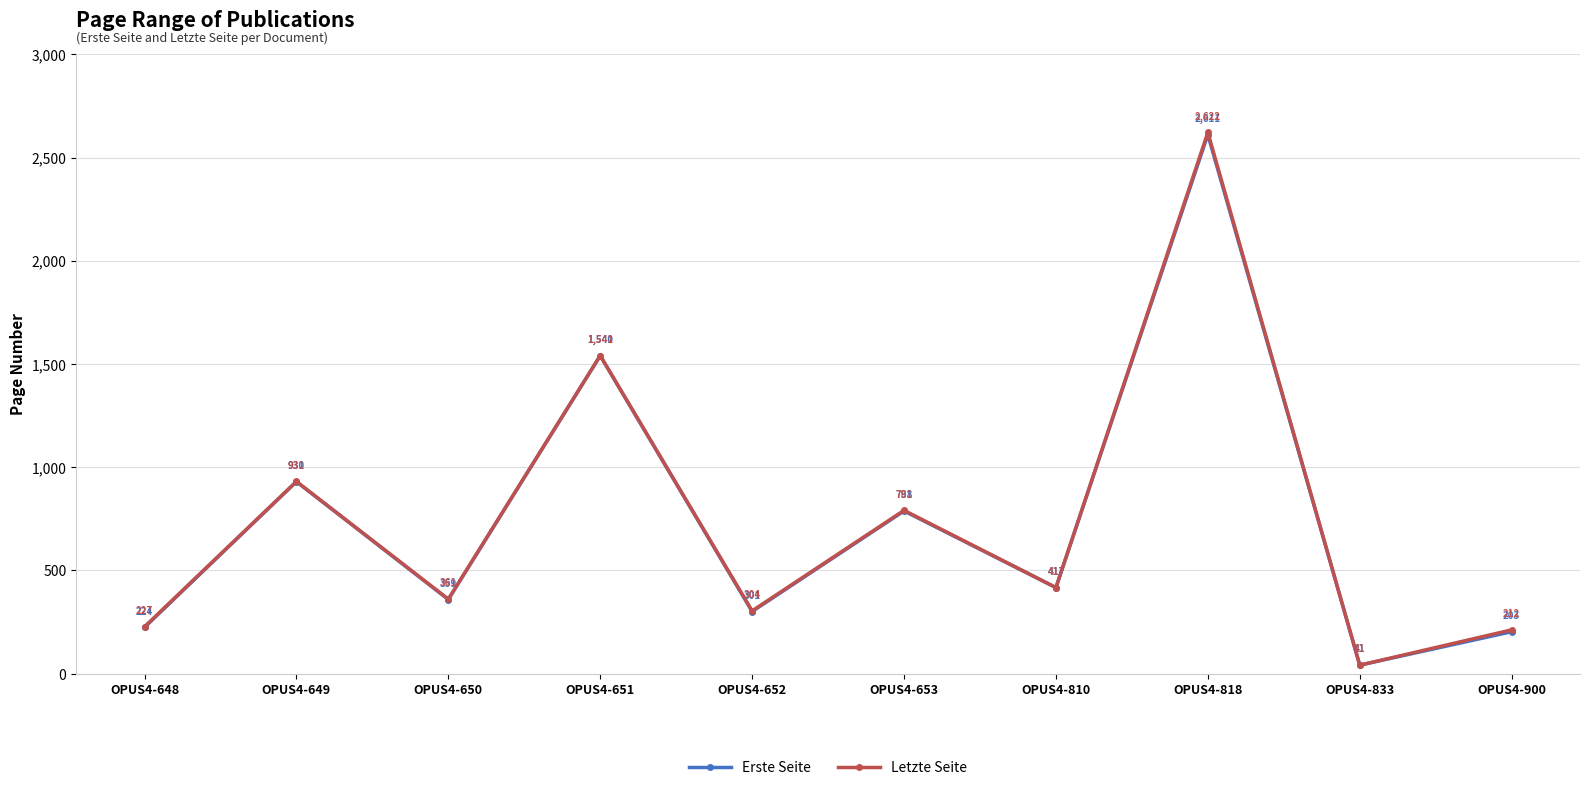

What is the value of the Letzte Seite point at the 9th from the left?

41